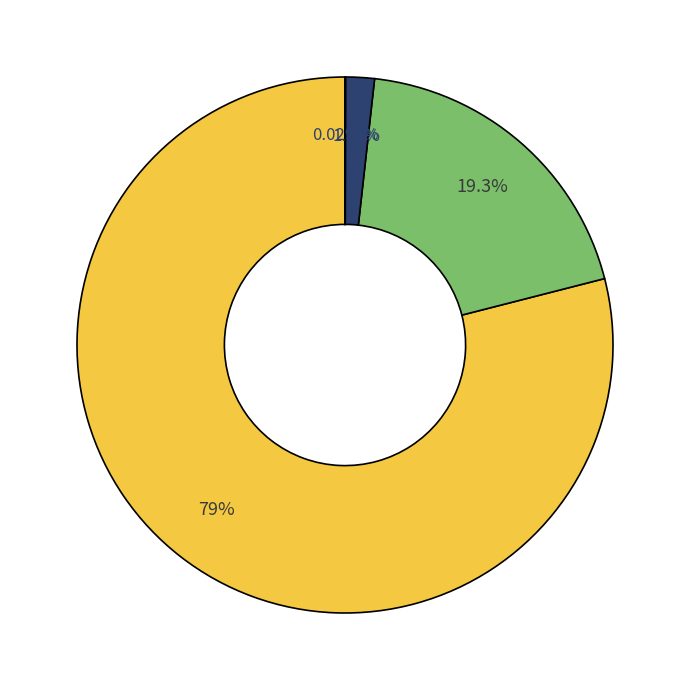

Is there any slice that represents more than half of the pie?

Yes